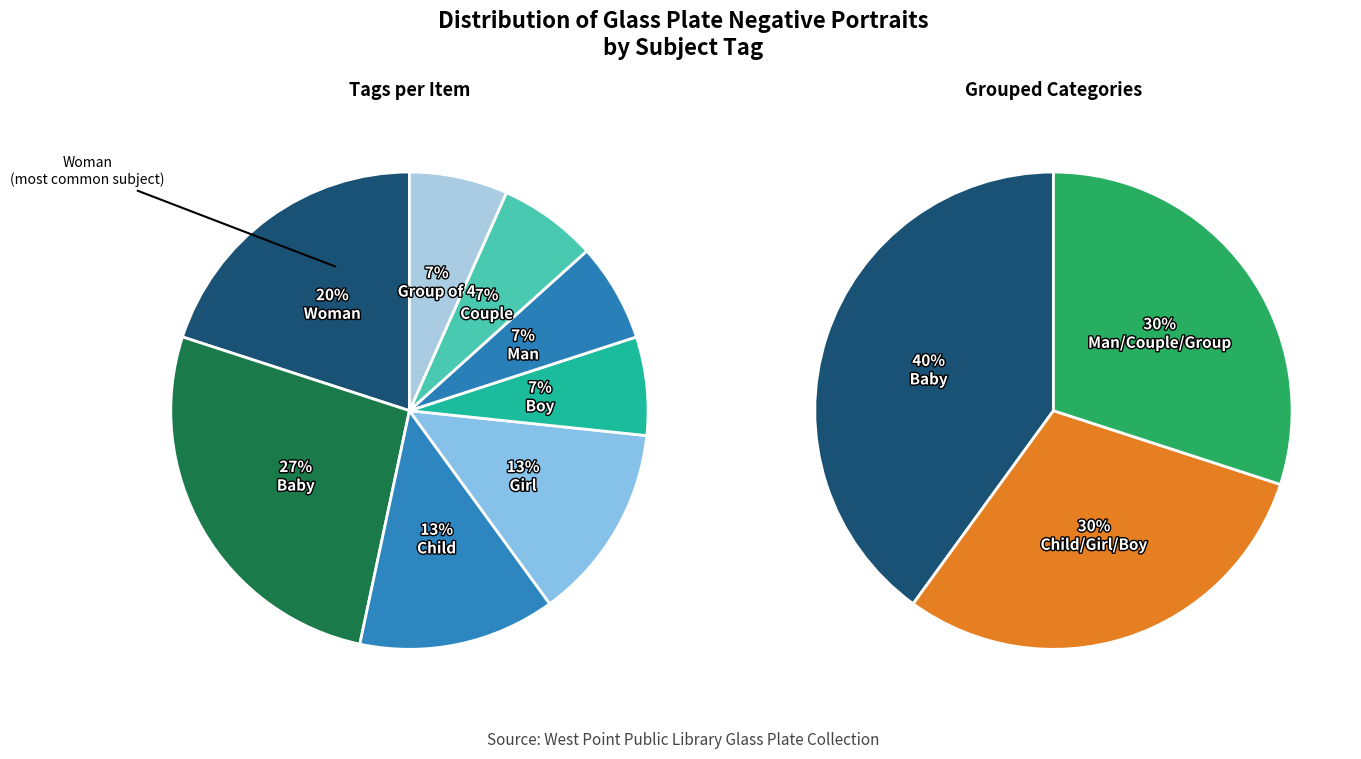

How much of the chart is everything except Man?

93.3%